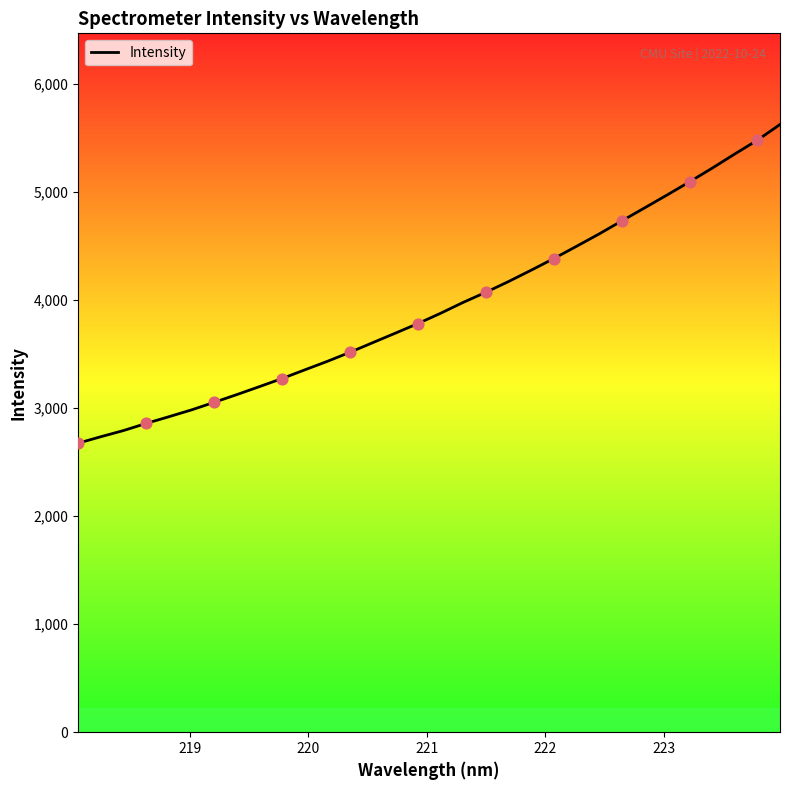

What is the maximum value shown in the chart?

5624.5